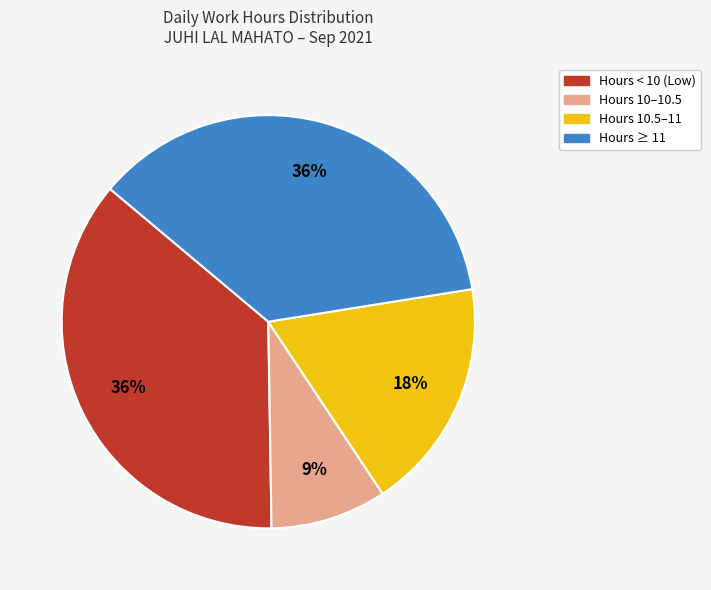

To the nearest percent, what is the difference between the largest and smallest slice percentages?

27%